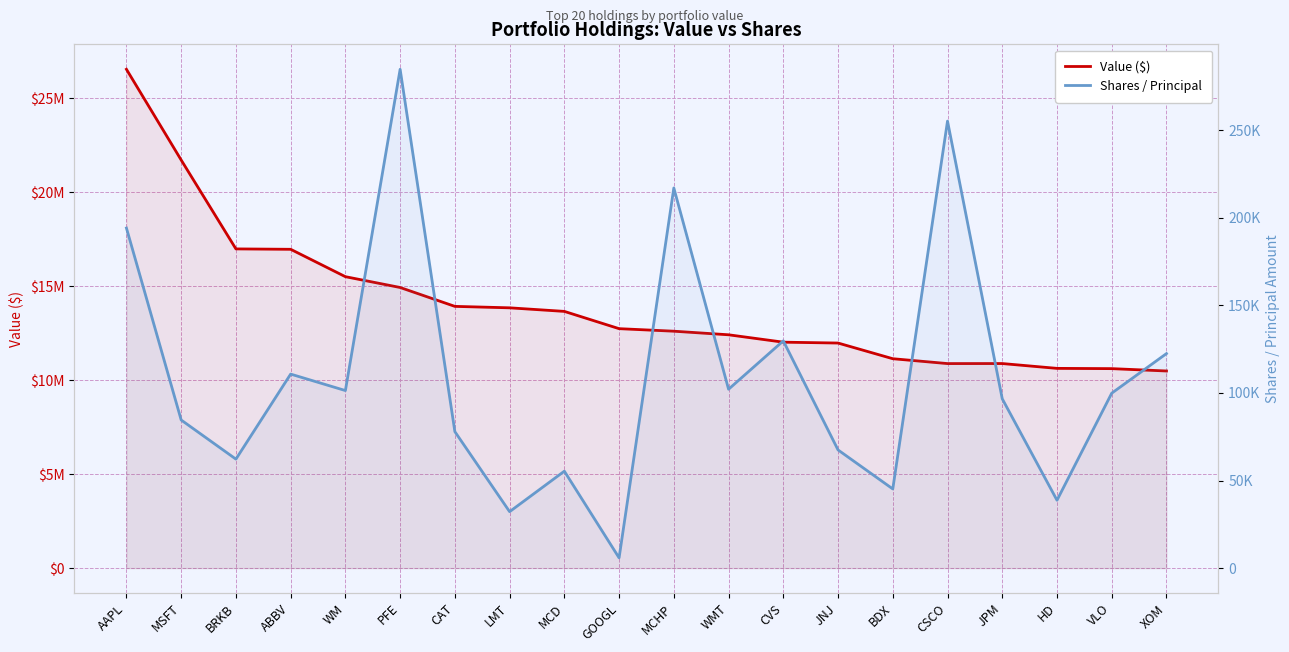

The value of Value ($) at MCD is 13659000. True or false?

True